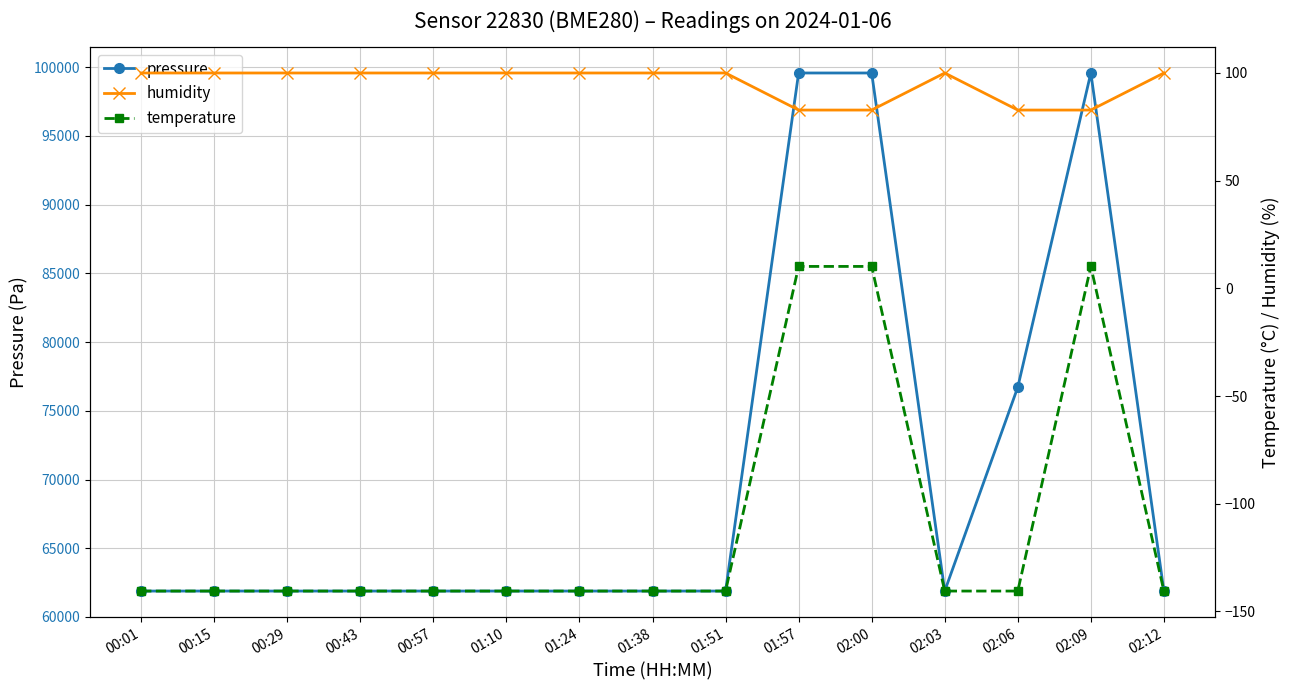

At 00:43, list the series in order from largest to smallest.

pressure, humidity, temperature